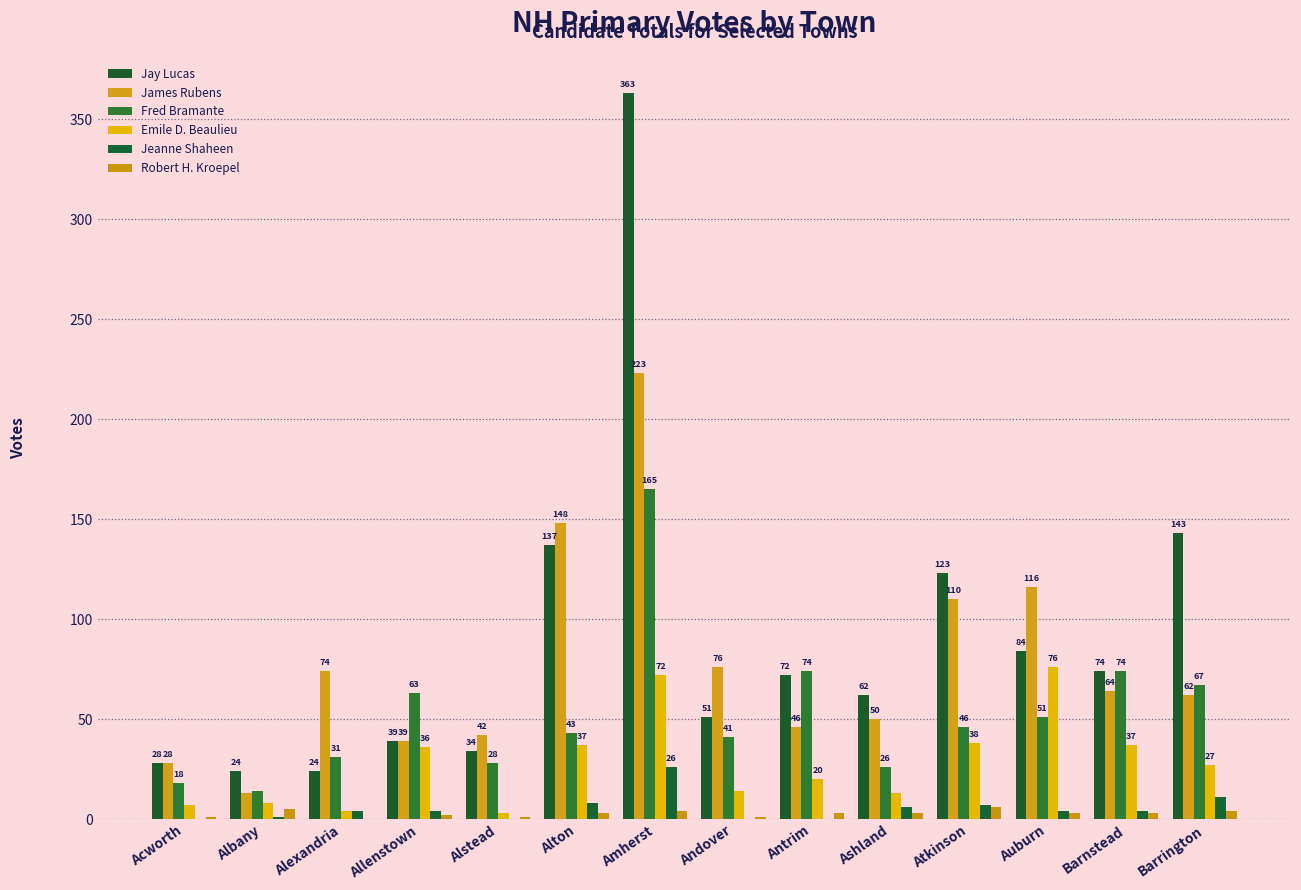

How many groups of bars are there?

14